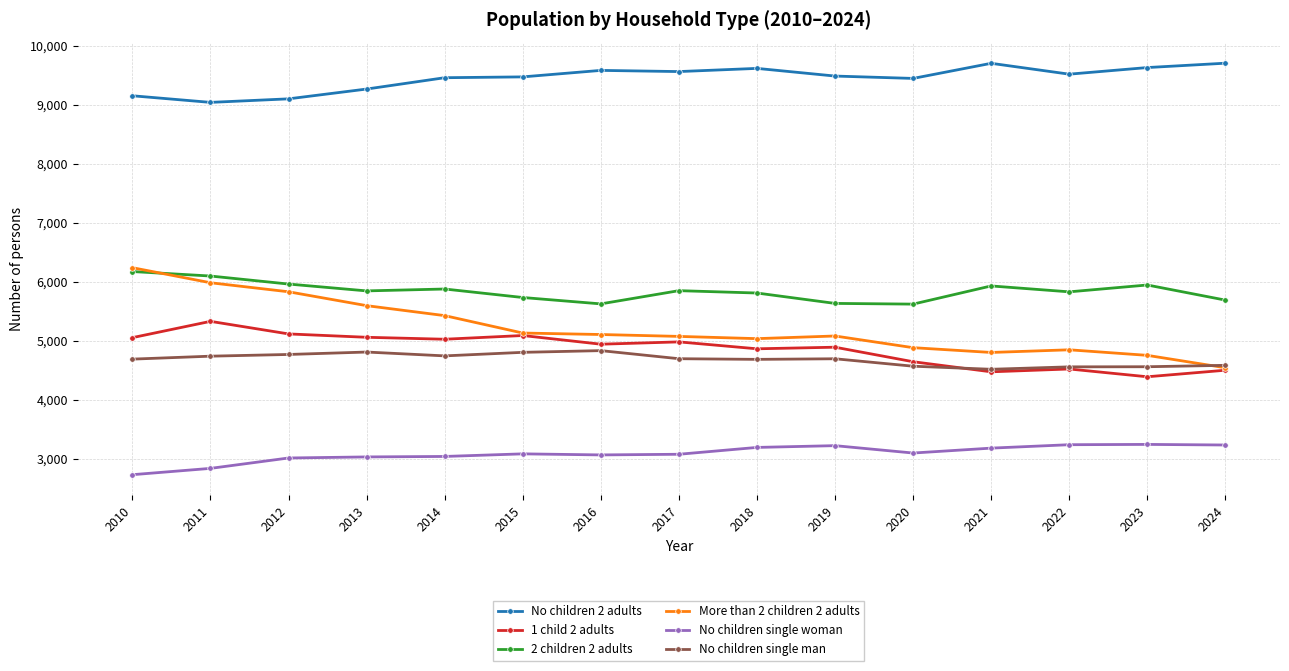

What is the difference between the maximum and minimum values in the 2 children 2 adults series?

552